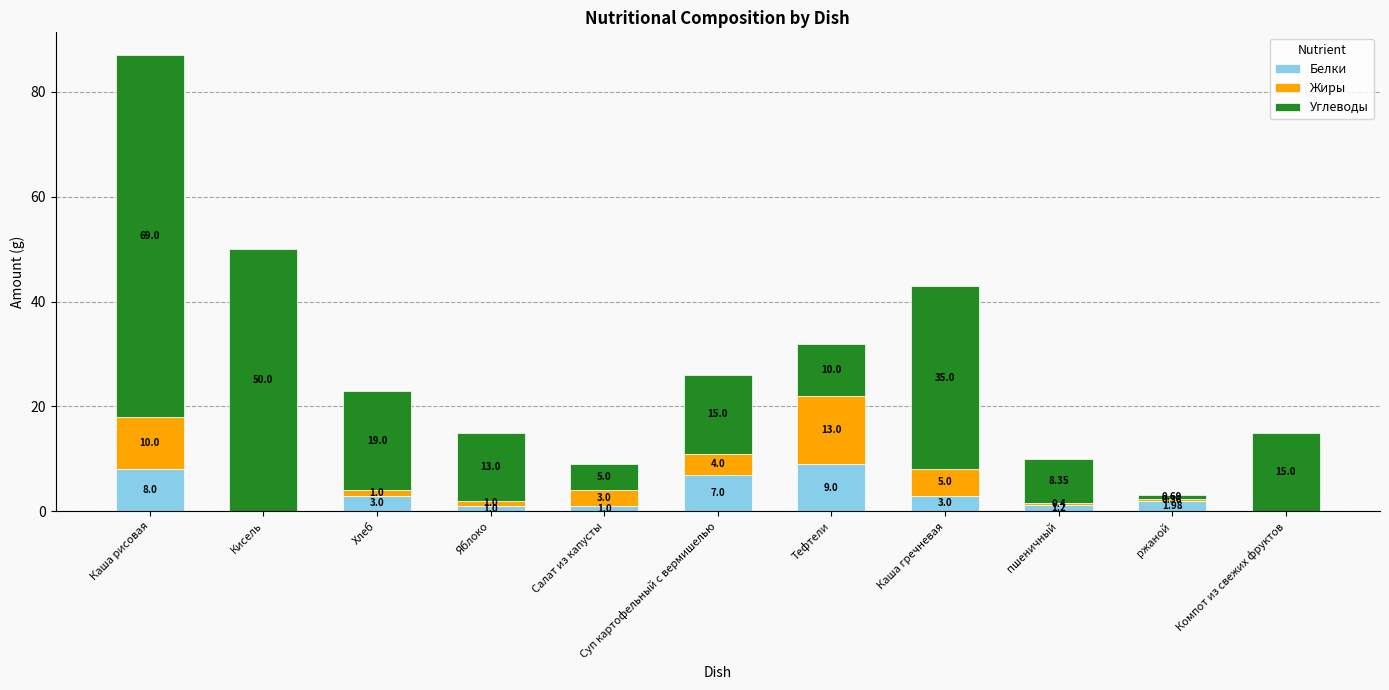

Does the chart contain stacked bars?

Yes